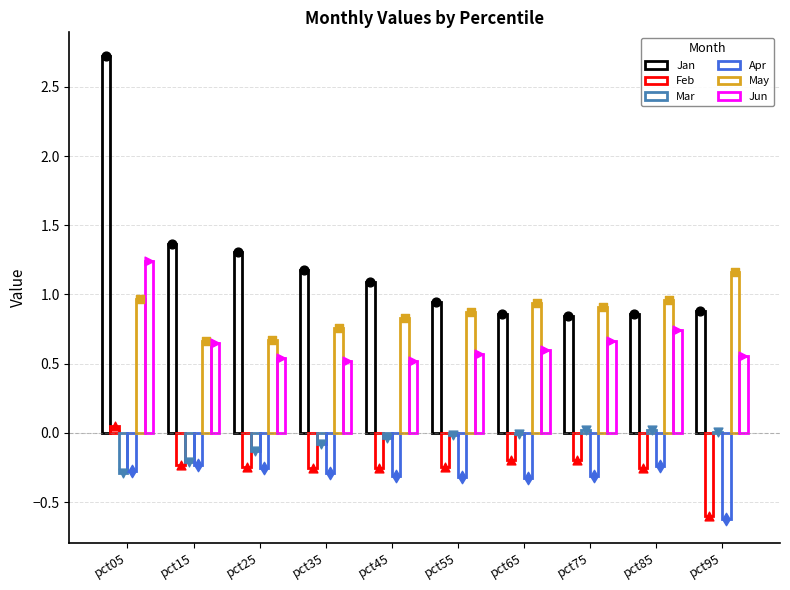

What is the total value across all series at pct55?

1.8